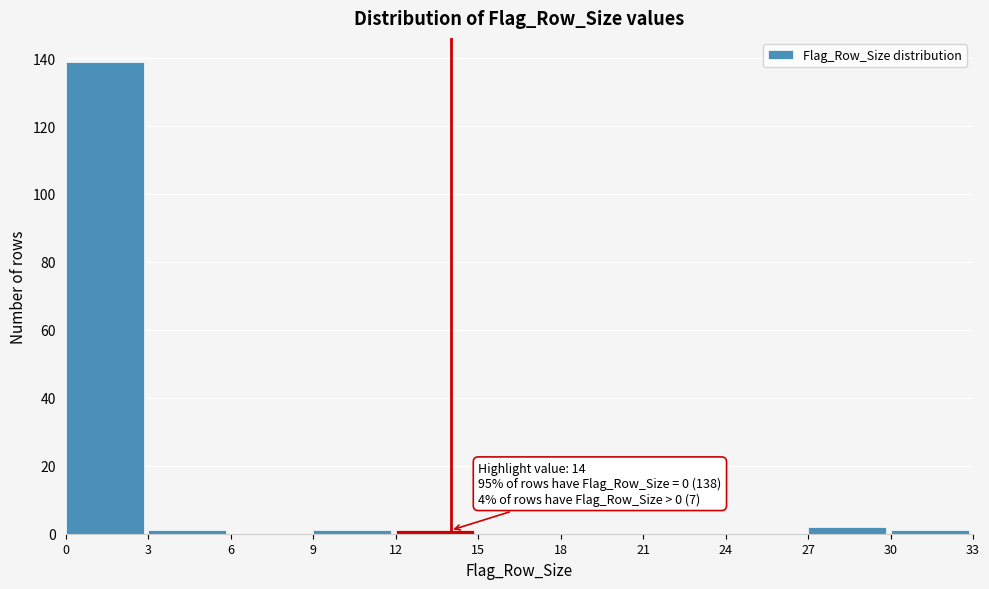

Which range on the x-axis has the tallest bar?

0 to 3